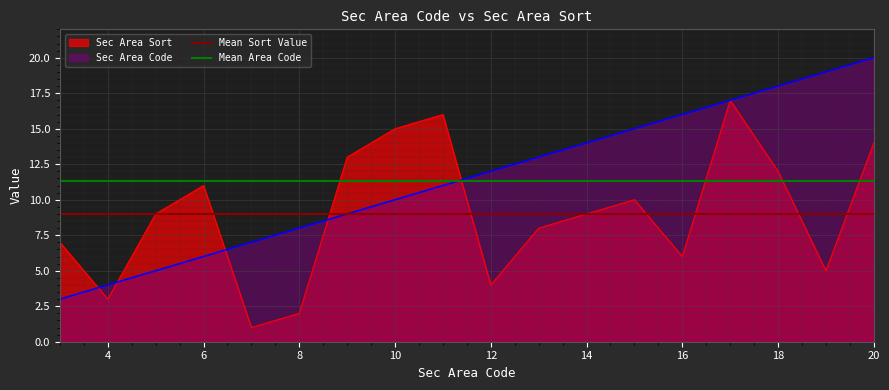

What is the value of the Mean Sort Value point at the 2nd from the left?

9.0